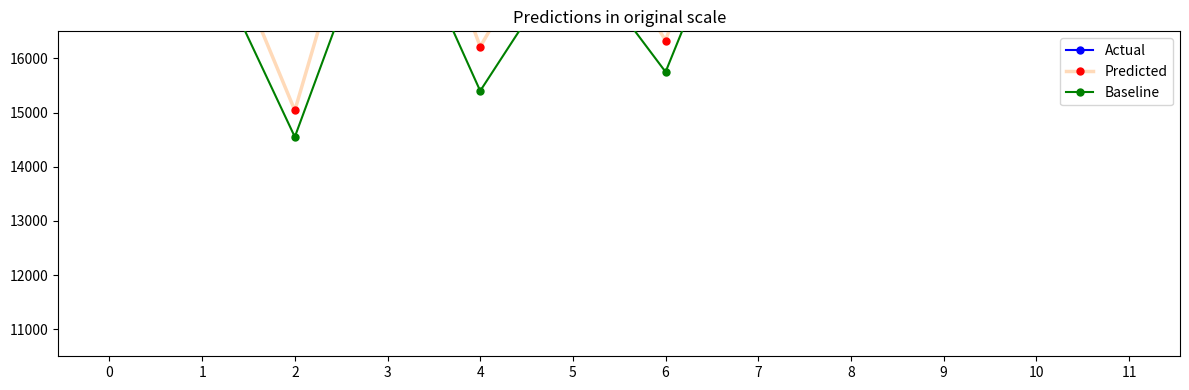

What is the highest value of the Actual series?

27076.2